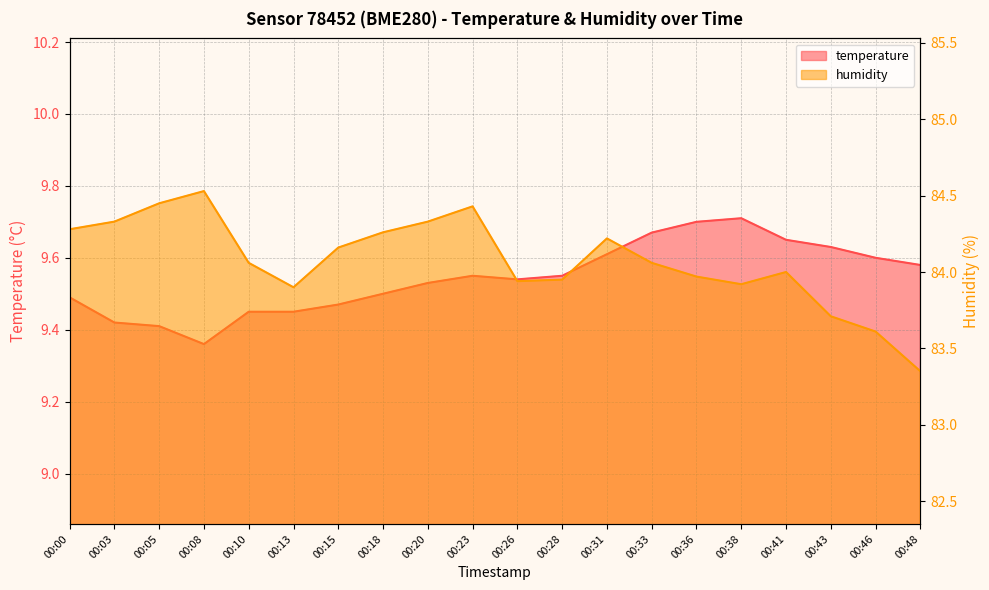

Between 00:23 and 00:38, which series saw the biggest shift?

humidity